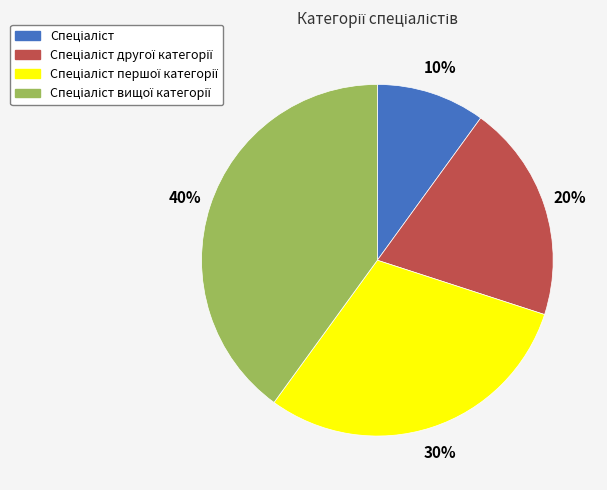

To the nearest percent, what is the average slice percentage?

25%